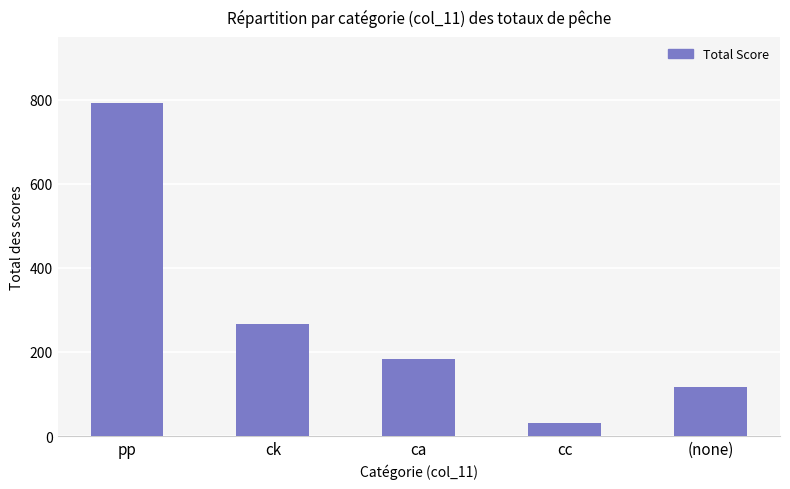

Reading left to right, list all the values displayed in this chart.

pp=791.3	ck=267.4	ca=184.3	cc=30.0	(none)=116.3